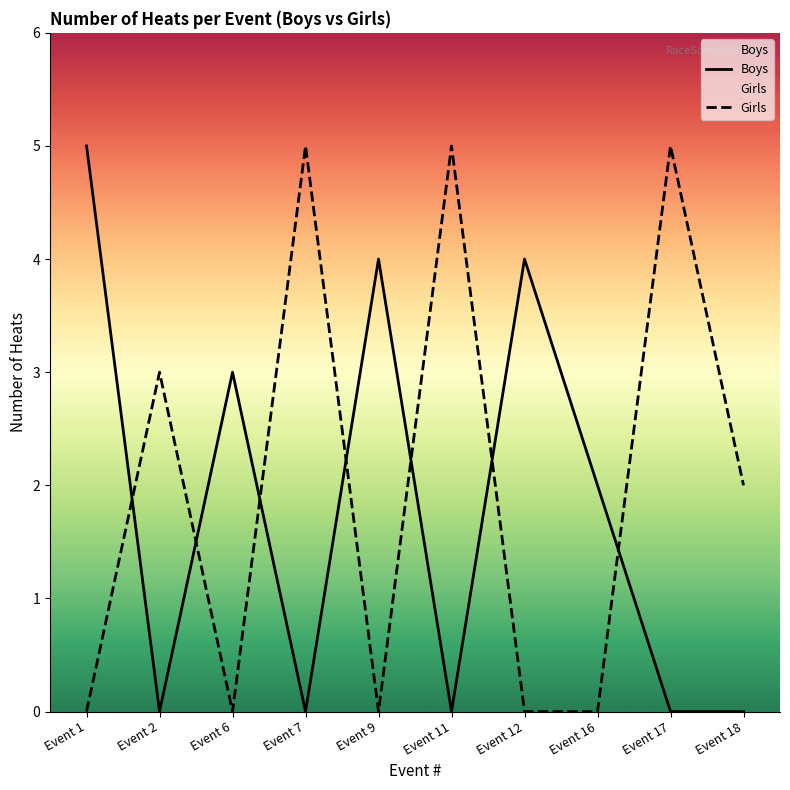

Rank the series by their average value, from lowest to highest.

Boys, Girls